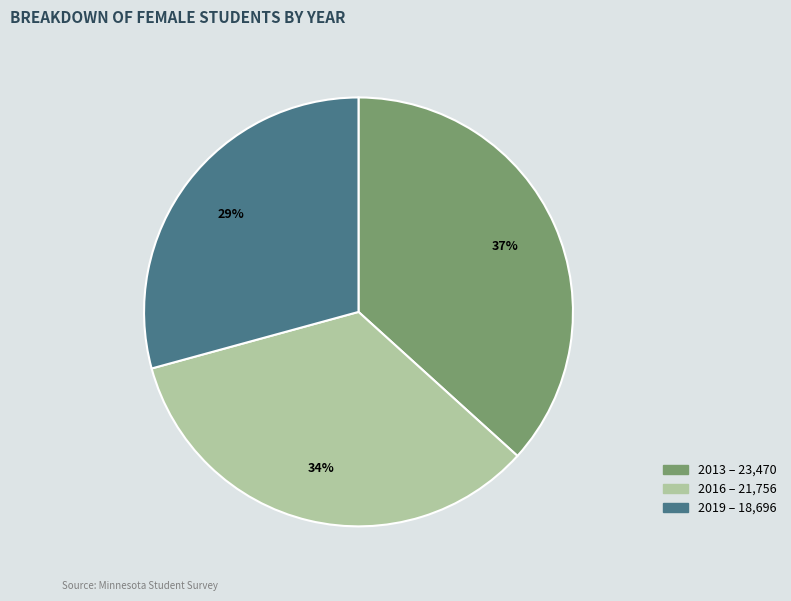

Which has a higher value, 2019 or 2013?

2013